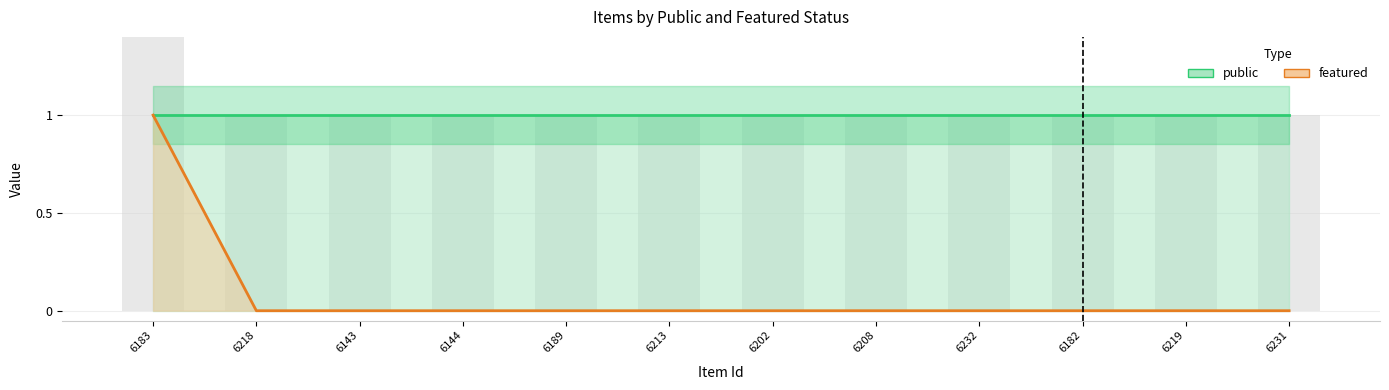

What is the difference between the maximum and second lowest values?

1